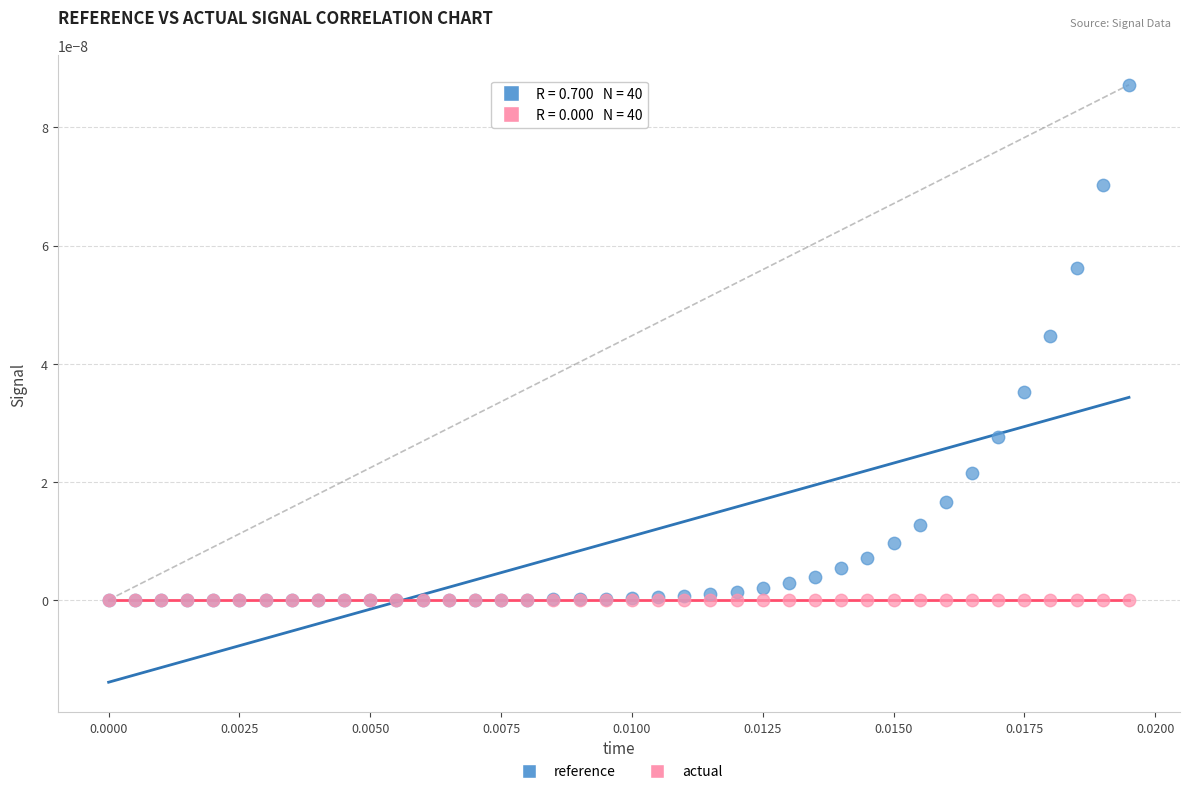

What are all the series names shown in the legend?

reference, actual